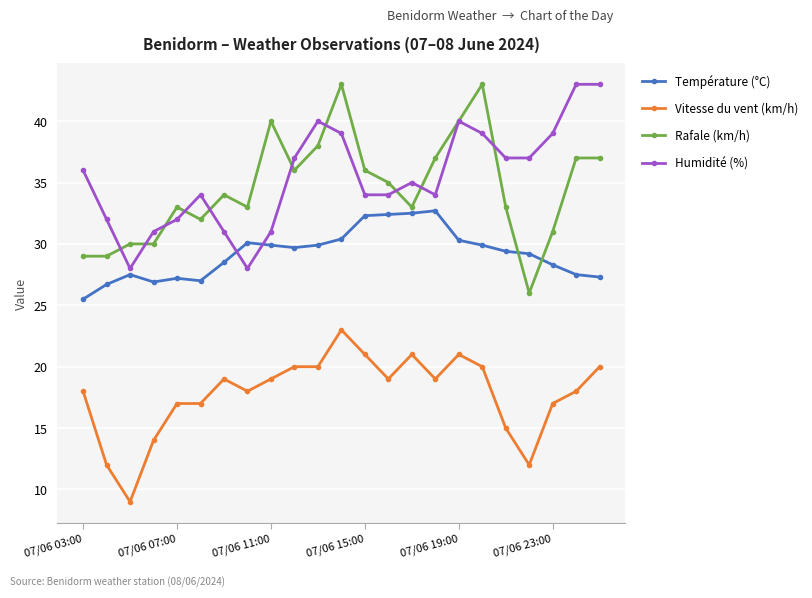

True or false: Vitesse du vent (km/h) has more than 1 points higher than both neighbors.

True